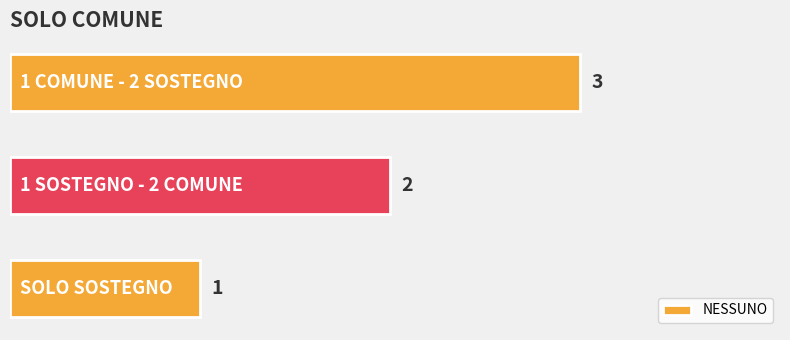

What is the sum of all values?

6